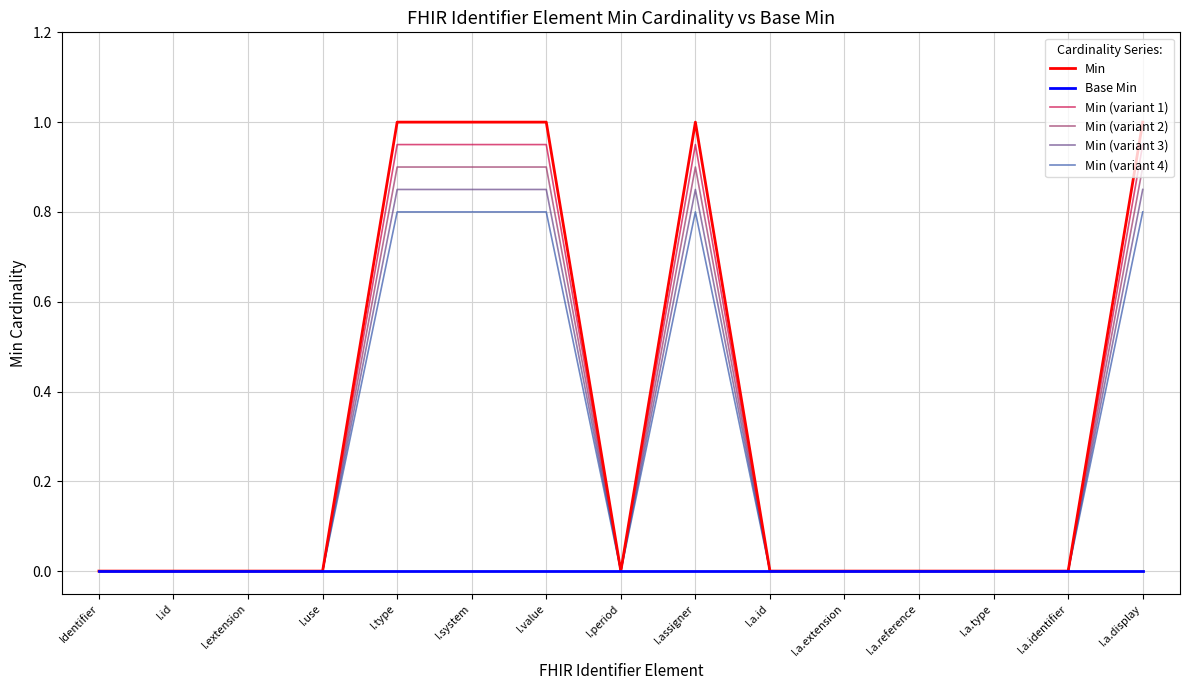

What is the greatest value displayed?

1.0